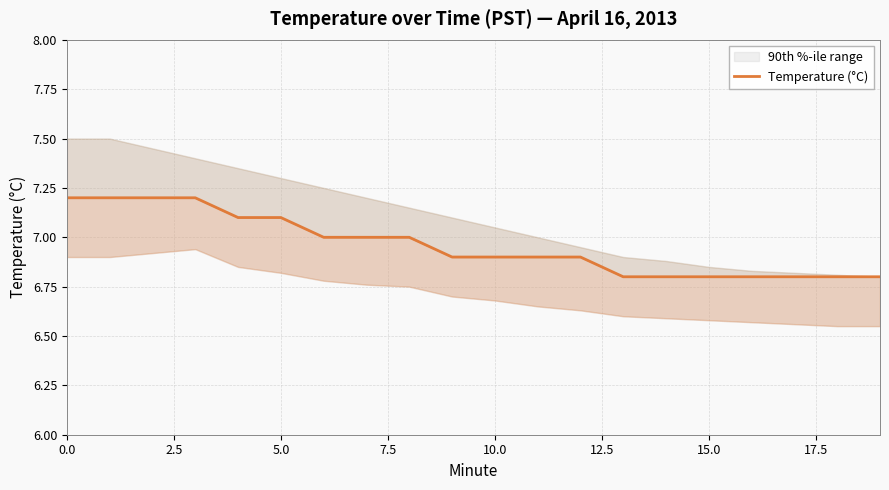

Which has a higher value, 16 or 2.5?

2.5